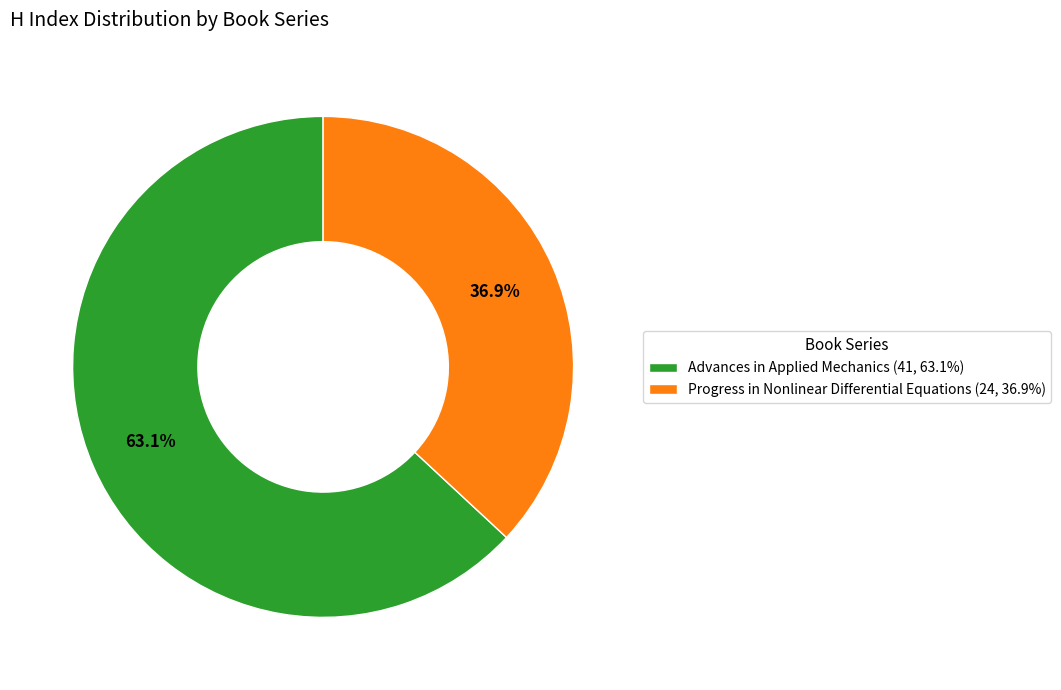

Is it true that Progress in Nonlinear Differential Equations is 37% of the pie?

True